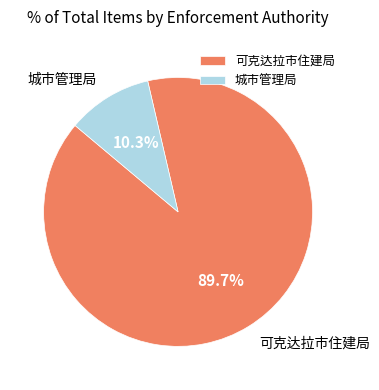

What percentage is the 城市管理局 slice, to the nearest percent?

10%